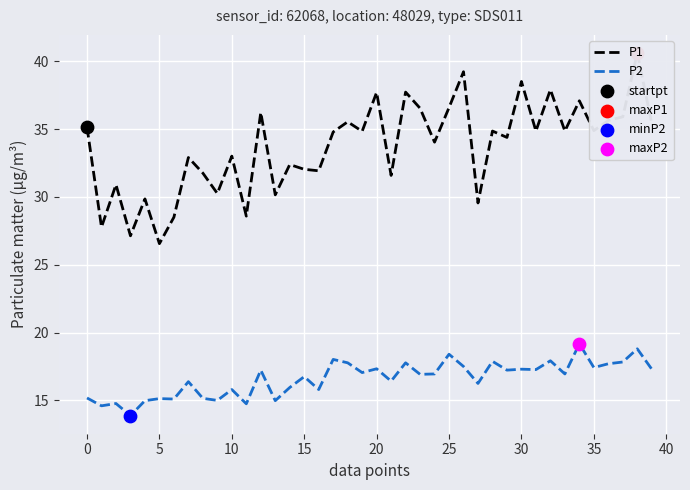

At which category is the sum across all series the highest?

38